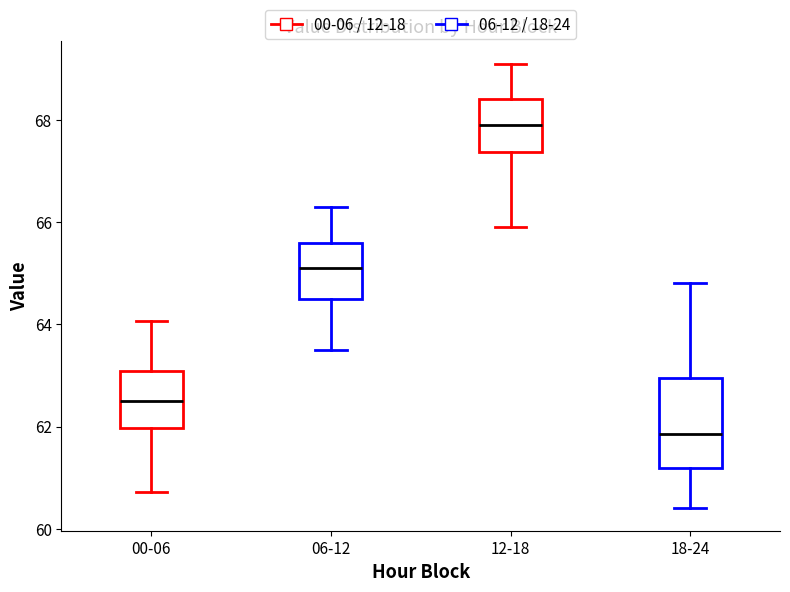

Which box is the tallest, from its lower edge to its upper edge?

18-24